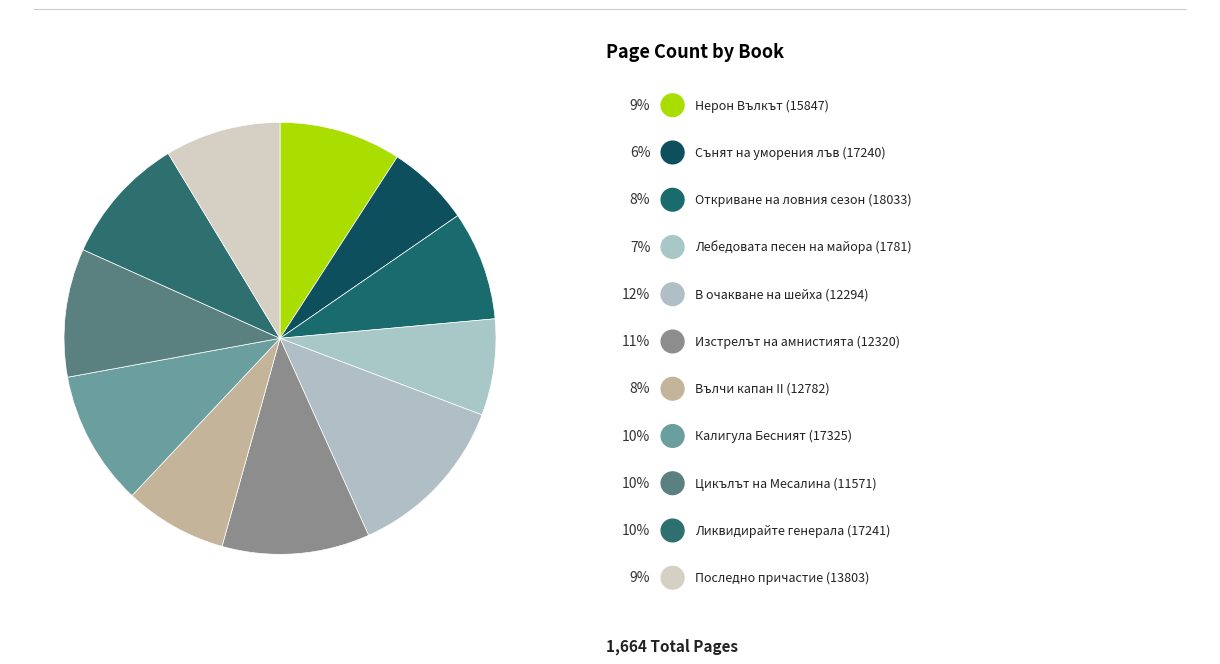

Rank the categories by value from highest to lowest.

В очакване на шейха (12294), Изстрелът на амнистията (12320), Калигула Бесният (17325), Цикълът на Месалина (11571), Ликвидирайте генерала (17241), Нерон Вълкът (15847), Последно причастие (13803), Откриване на ловния сезон (18033), Вълчи капан II (12782), Лебедовата песен на майора (1781), Сънят на уморения лъв (17240)